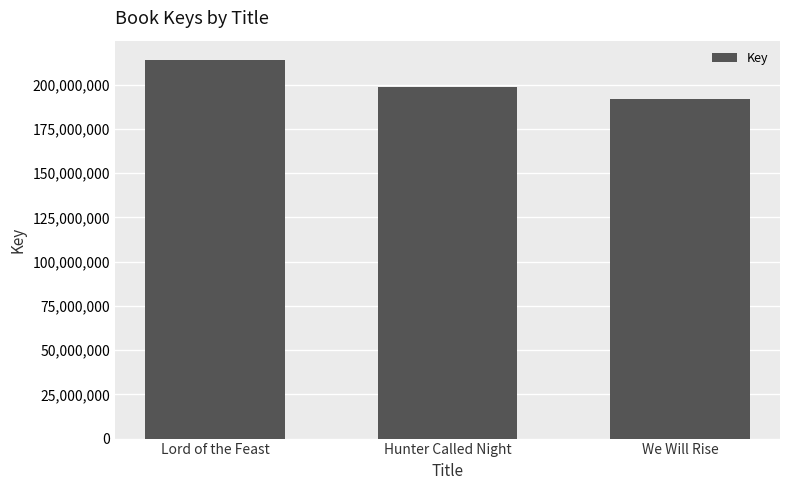

How many categories are shown in the chart?

3